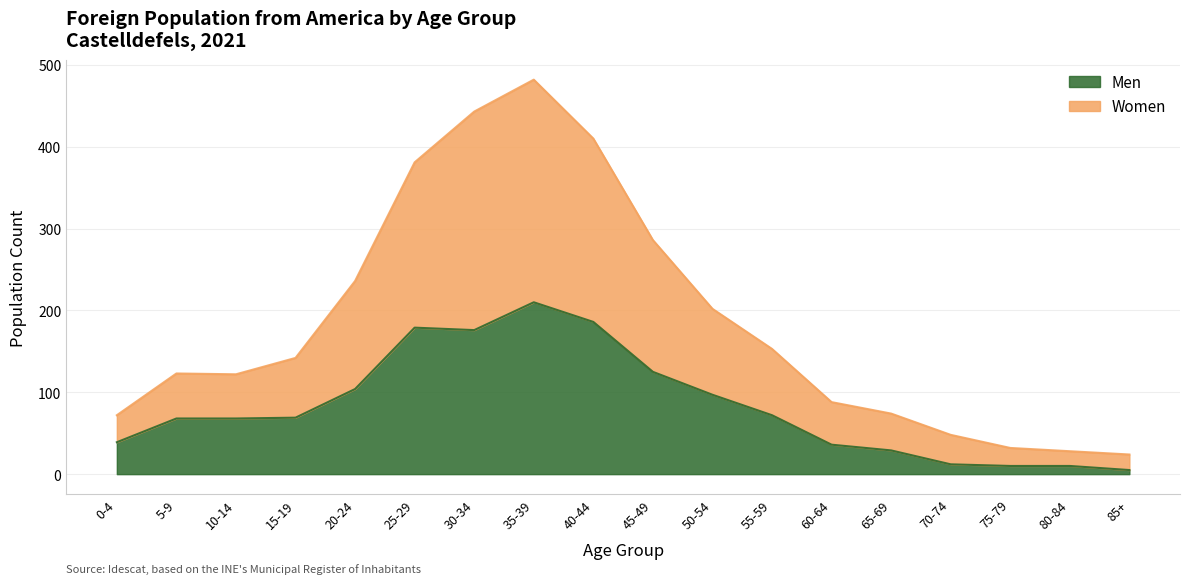

The Men series shows 210 at 35-39. True or false?

True